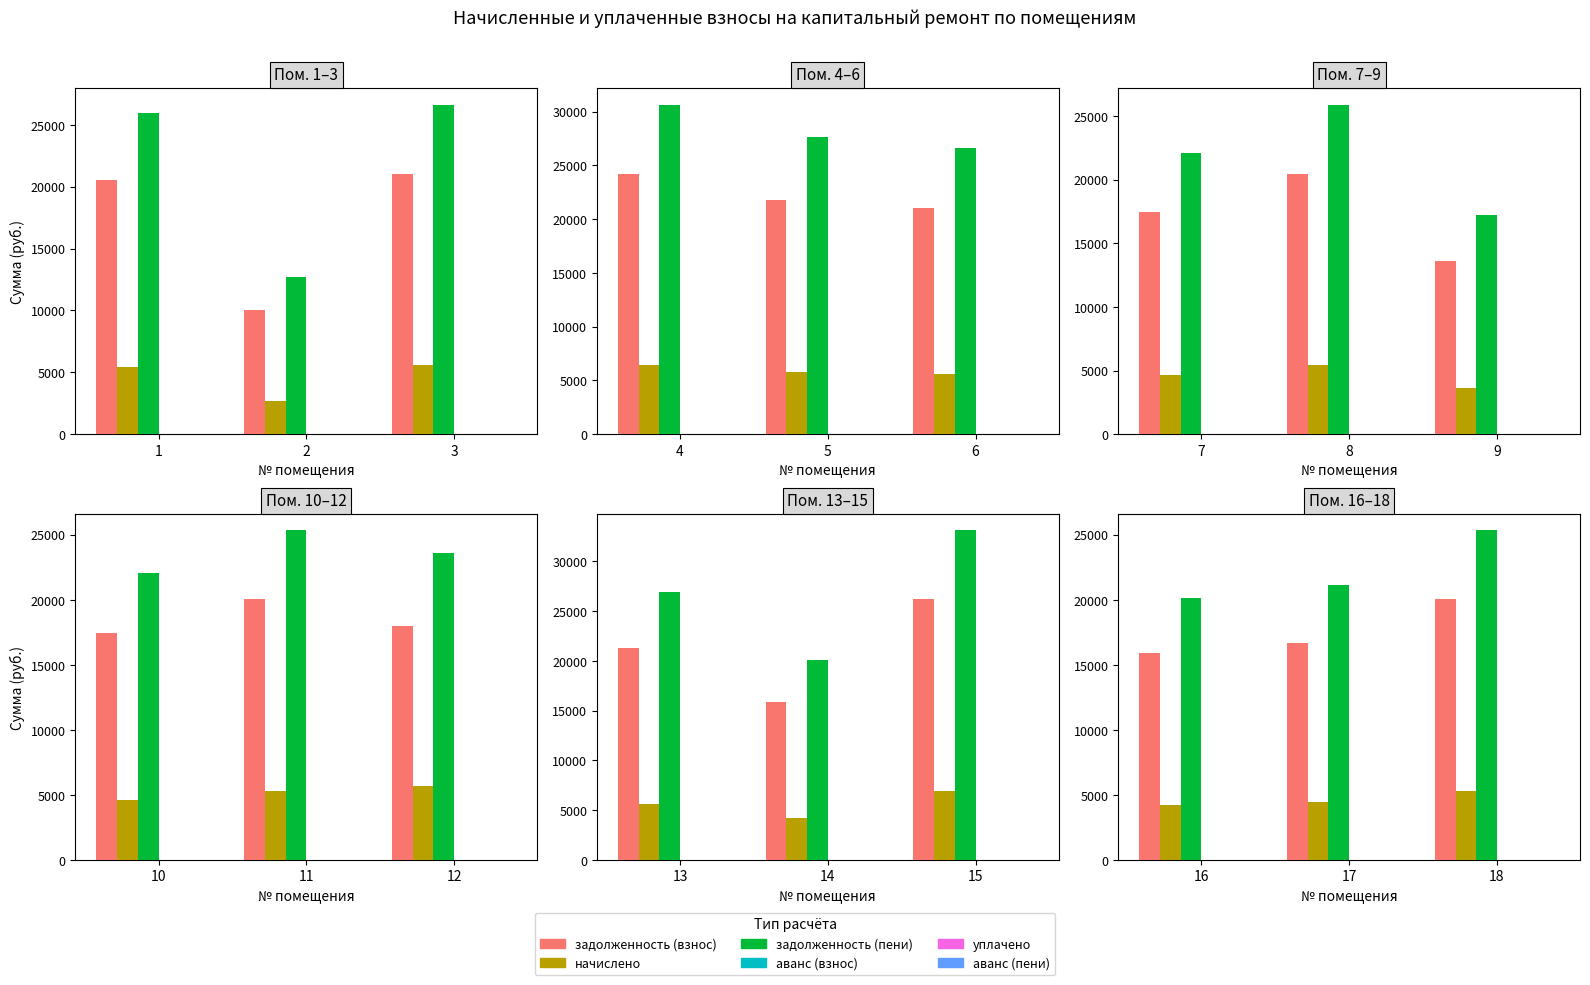

Which series changed the most between 16 and 18?

задолженность (пени)